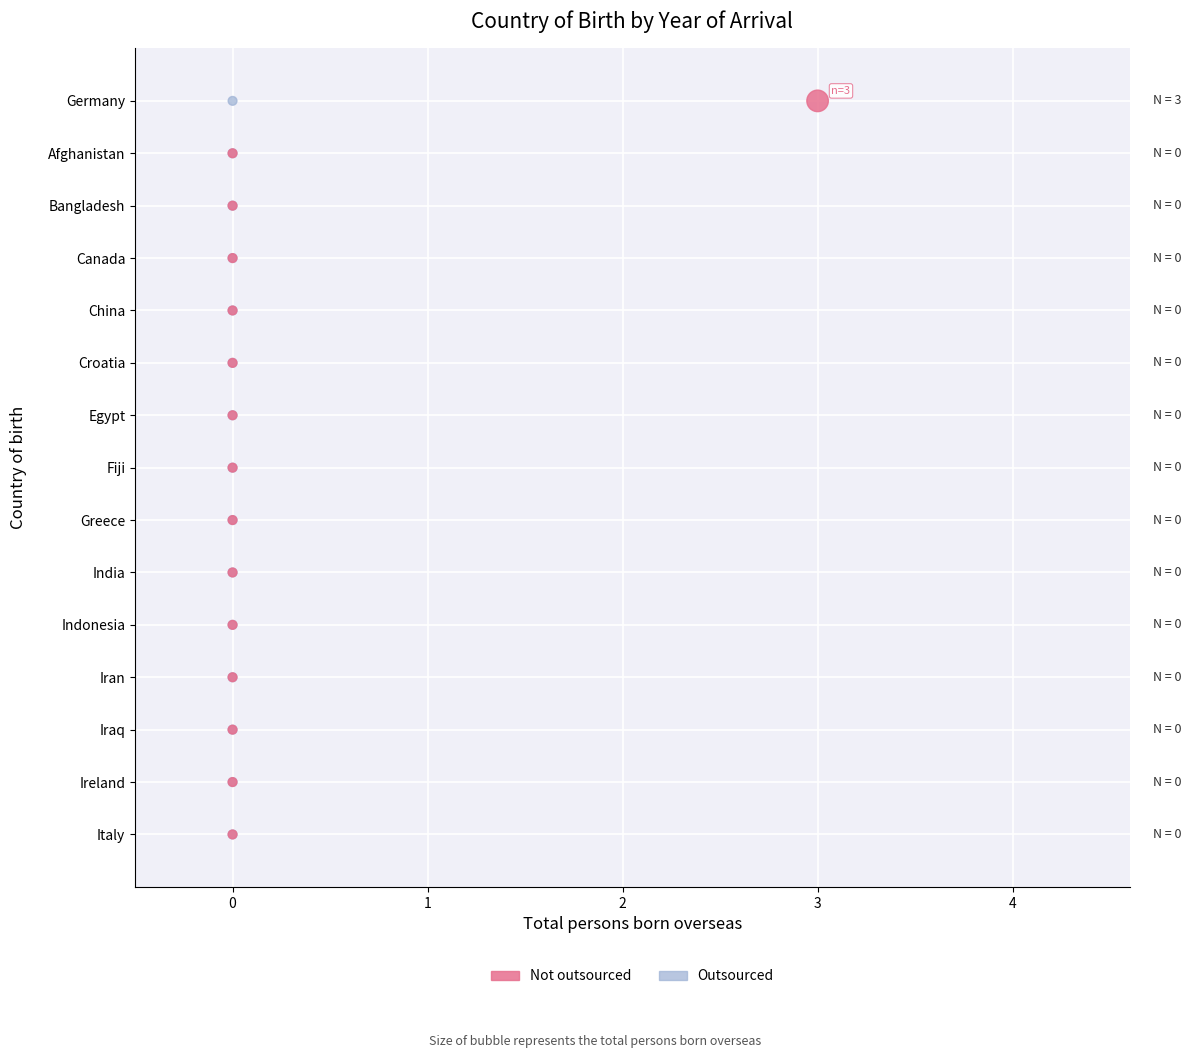

What are all the series names shown in the legend?

Not outsourced, Outsourced